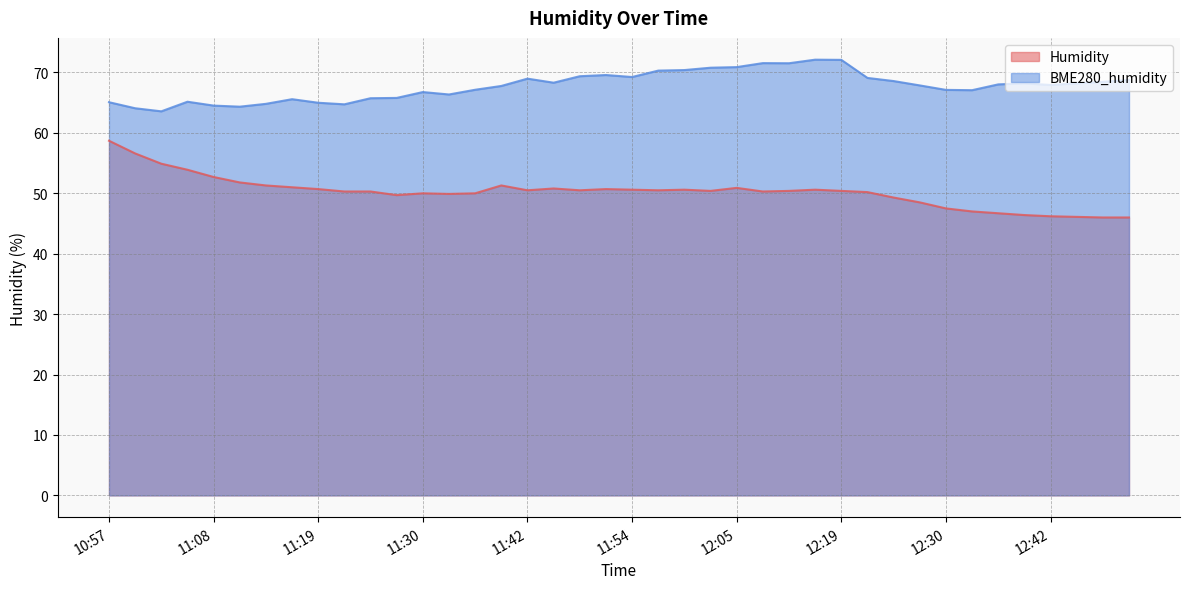

Rank the series by their maximum value, from highest to lowest.

BME280_humidity, Humidity